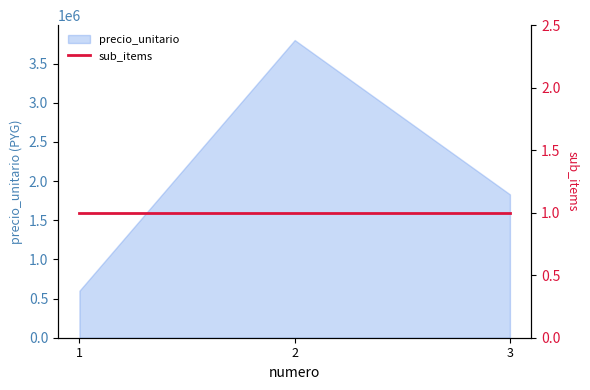

What is the ratio of the value at 3 to the value at 1?

3.0